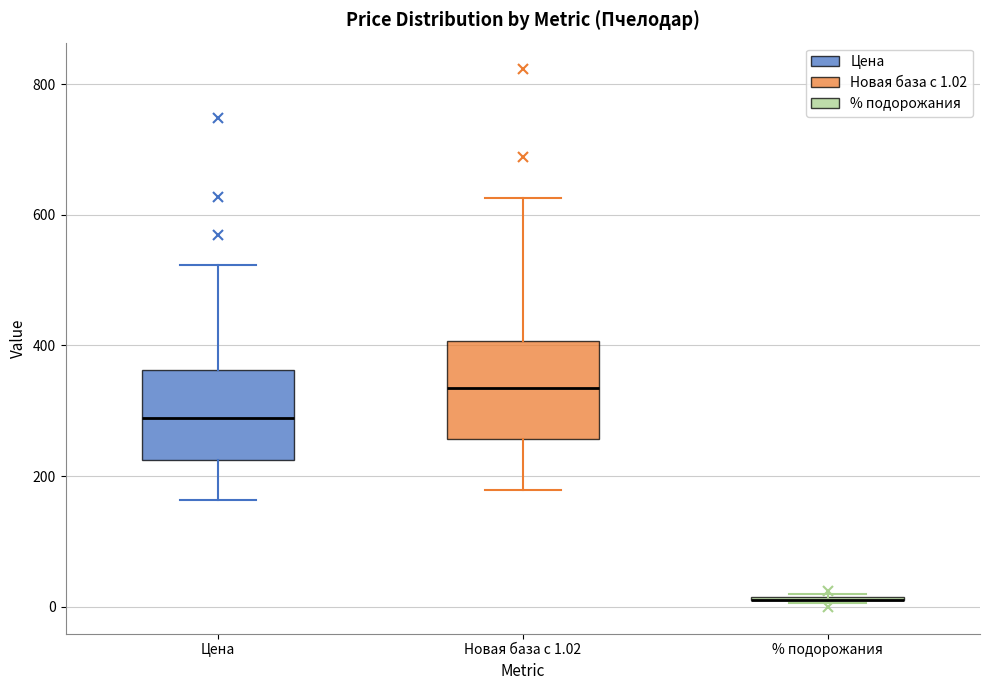

Reading left to right, transcribe this box plot: for each box, give where its median line is, the range the box spans, and where its two whiskers end, as read against the y-axis. The values are not printed on the chart, so give them approximately, as read against the axis.

Цена: median 280, box 220 to 360, whiskers 160 to 520
Новая база с 1.02: median 340, box 260 to 400, whiskers 180 to 620
% подорожания: box collapsed to a line at 20, whiskers 0 to 20